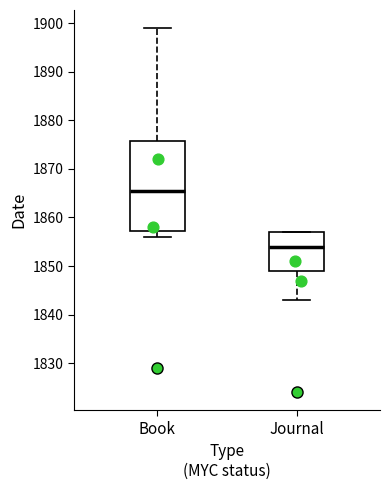

Reading left to right, read every box against the y-axis: the position of its median line, the range the box covers, and the ends of its whiskers. The values are not printed on the chart, so give them approximately, as read against the axis.

Book: median 1866, box 1857 to 1876, whiskers 1856 to 1899
Journal: median 1854, box 1849 to 1857, whiskers 1843 to 1857